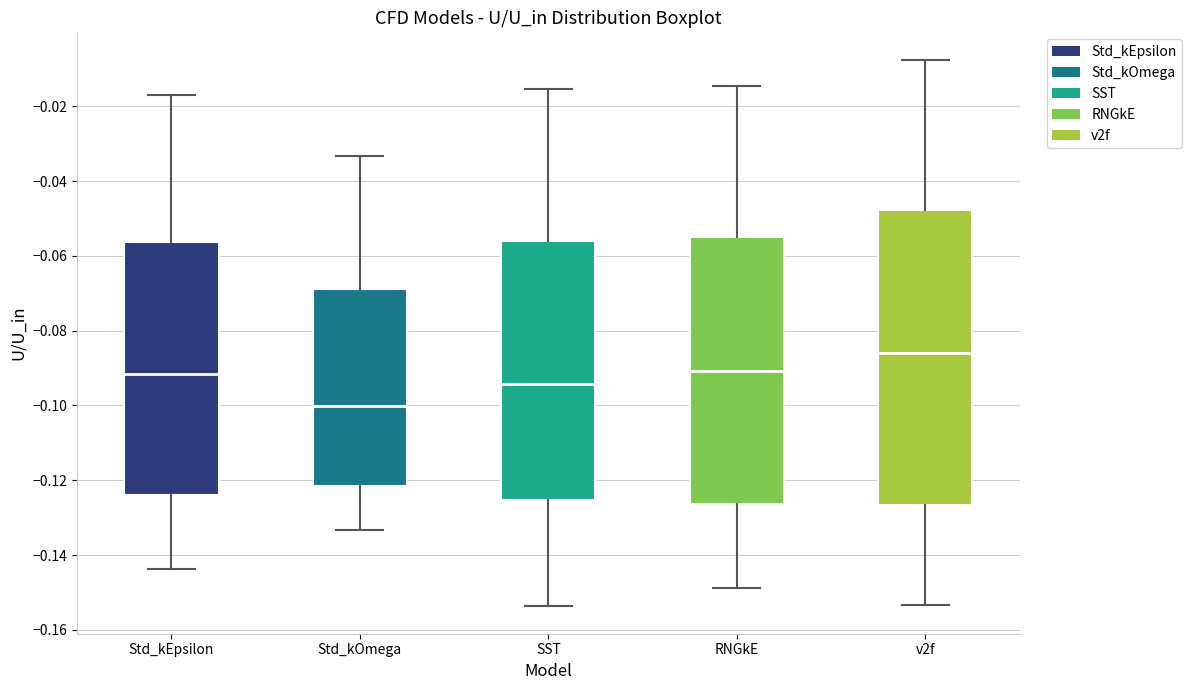

Comparing the boxes themselves (not the whiskers), which one is the tallest?

v2f